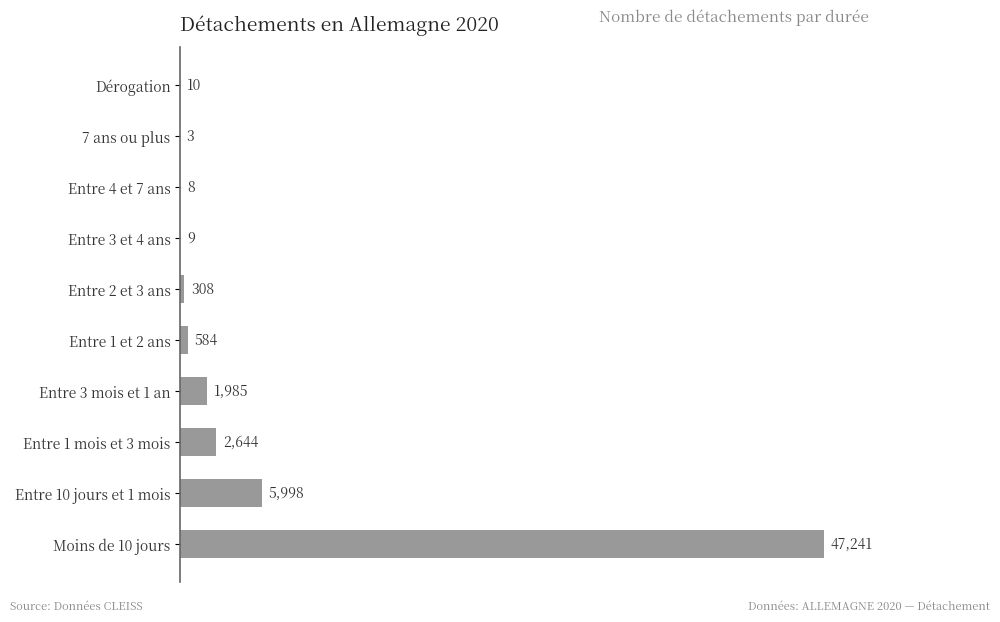

What is the change in value from Entre 2 et 3 ans to 7 ans ou plus?

-305